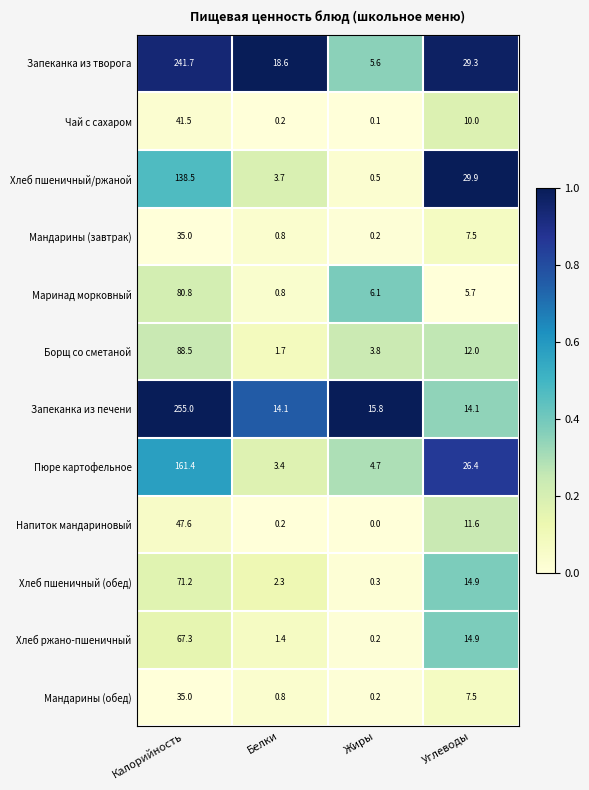

Which series has the widest spread of values?

Запеканка из печени